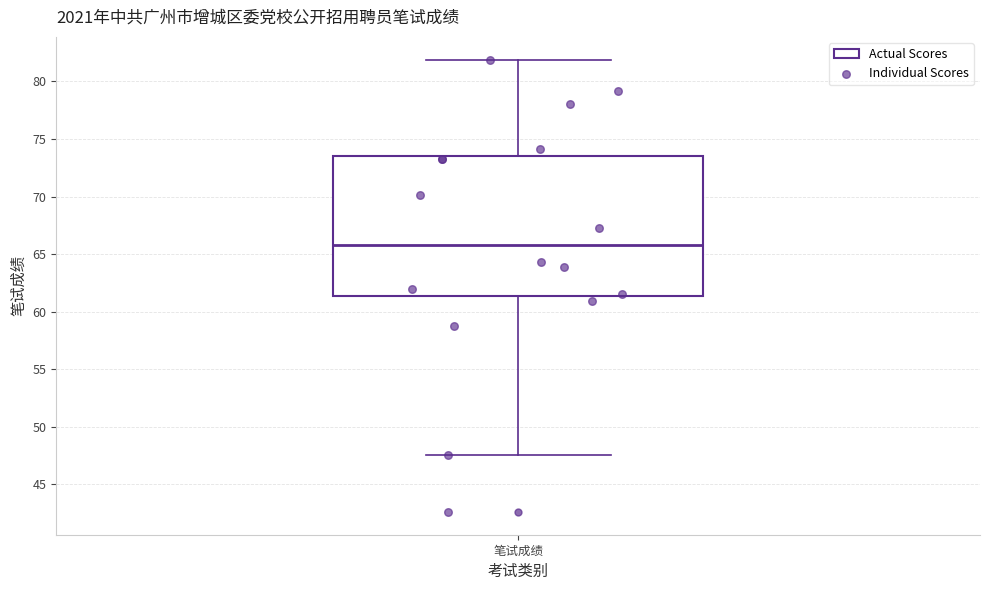

Read this box plot against the y-axis: the position of the median line, the range covered by the box, and the ends of both whiskers. The values are not printed on the chart, so give them approximately, as read against the axis.

median 66.0, box 61.5 to 73.5, whiskers 47.5 to 82.0